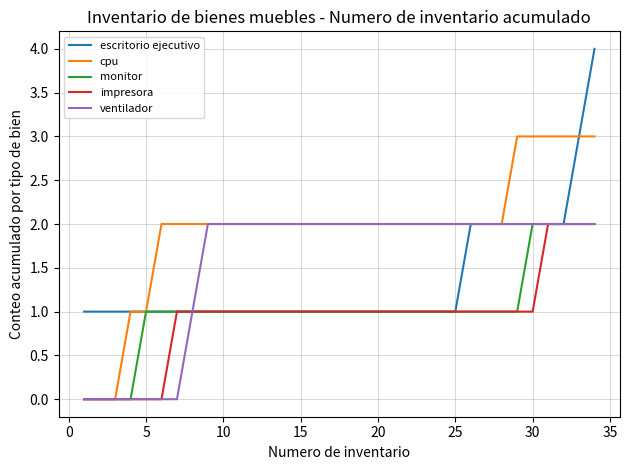

What is the difference between the maximum and minimum values in the monitor series?

2